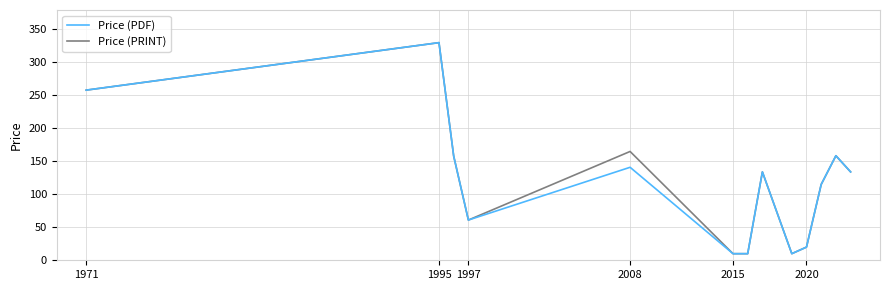

What is the lowest value of the Price (PRINT) series?

10.0